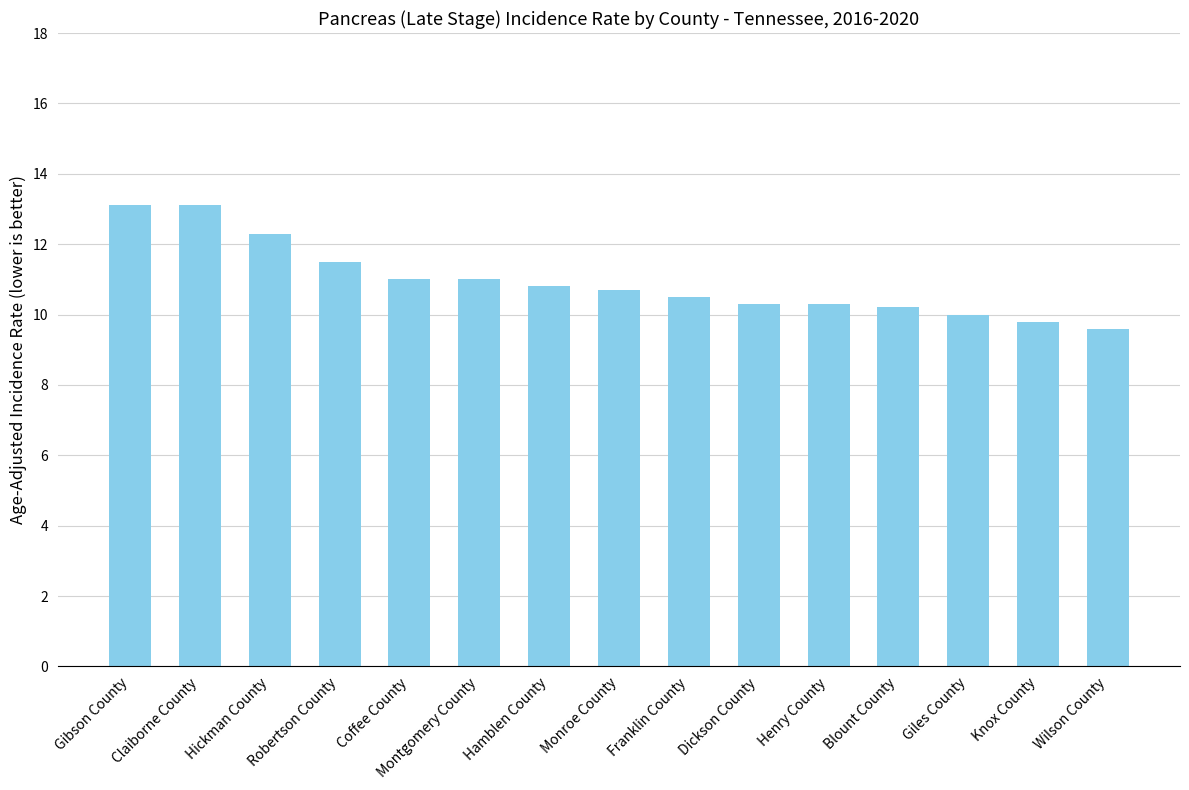

What is the change in value from Gibson County to Giles County?

-3.1